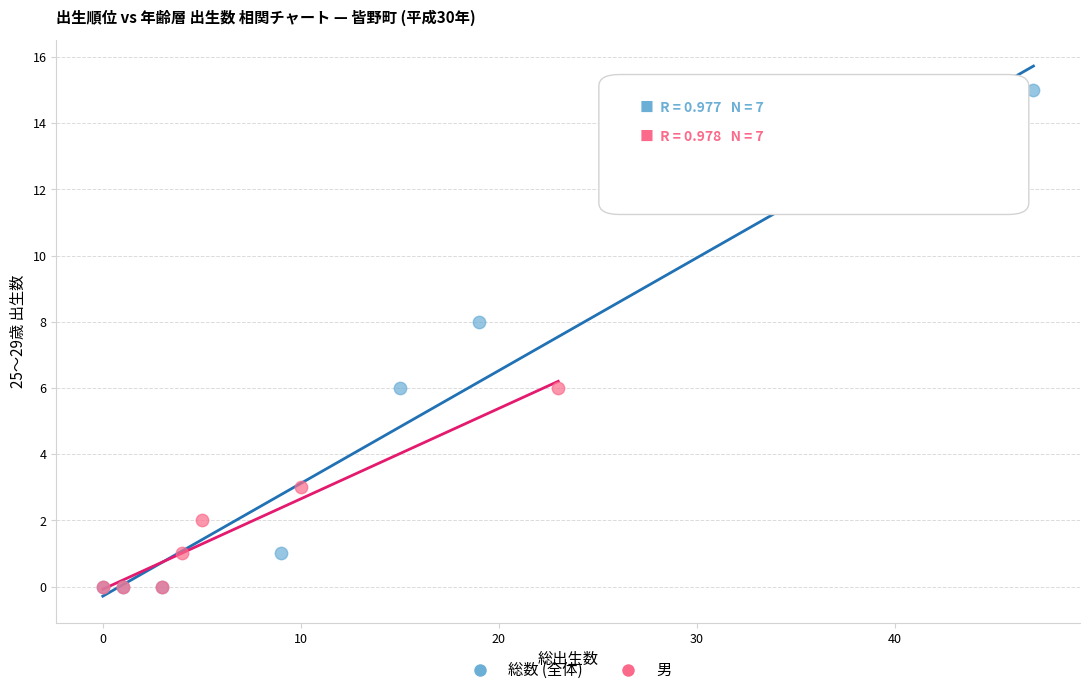

Which series has the widest spread of Y values?

総数 (全体)